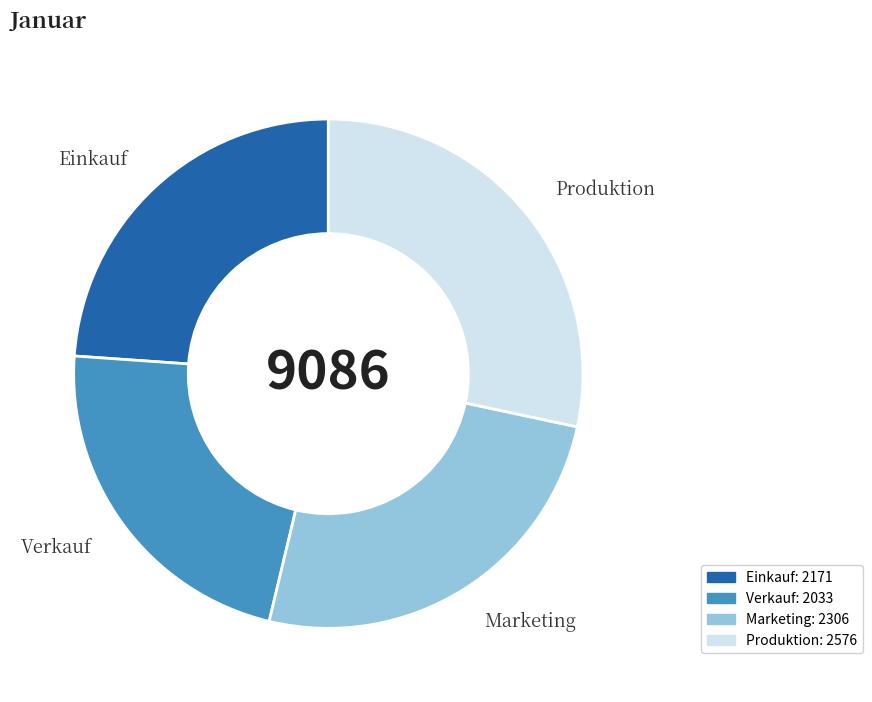

What is the largest slice in the pie chart?

Produktion